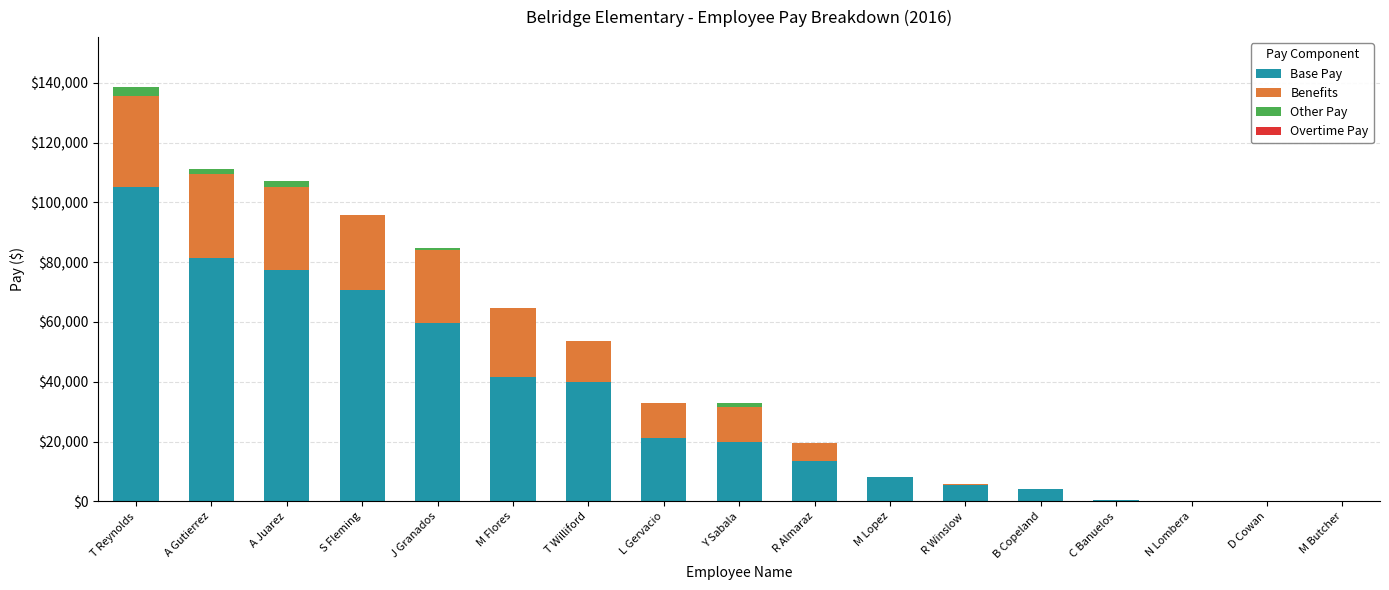

True or false: Base Pay has a value of 24544 at J Granados.

False